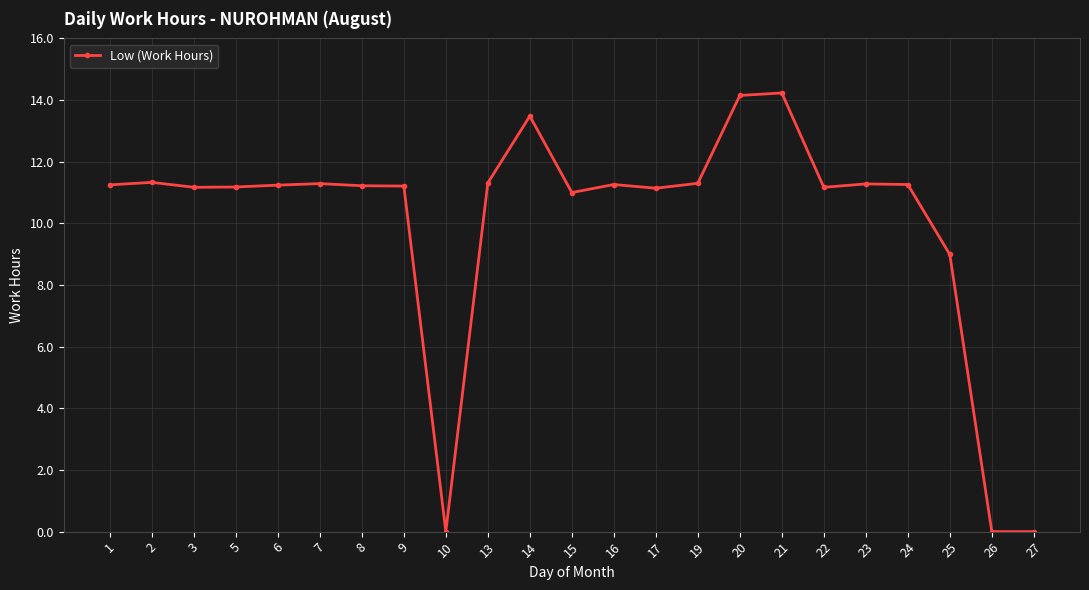

The chart shows a value of -7.5 at 27. True or false?

False